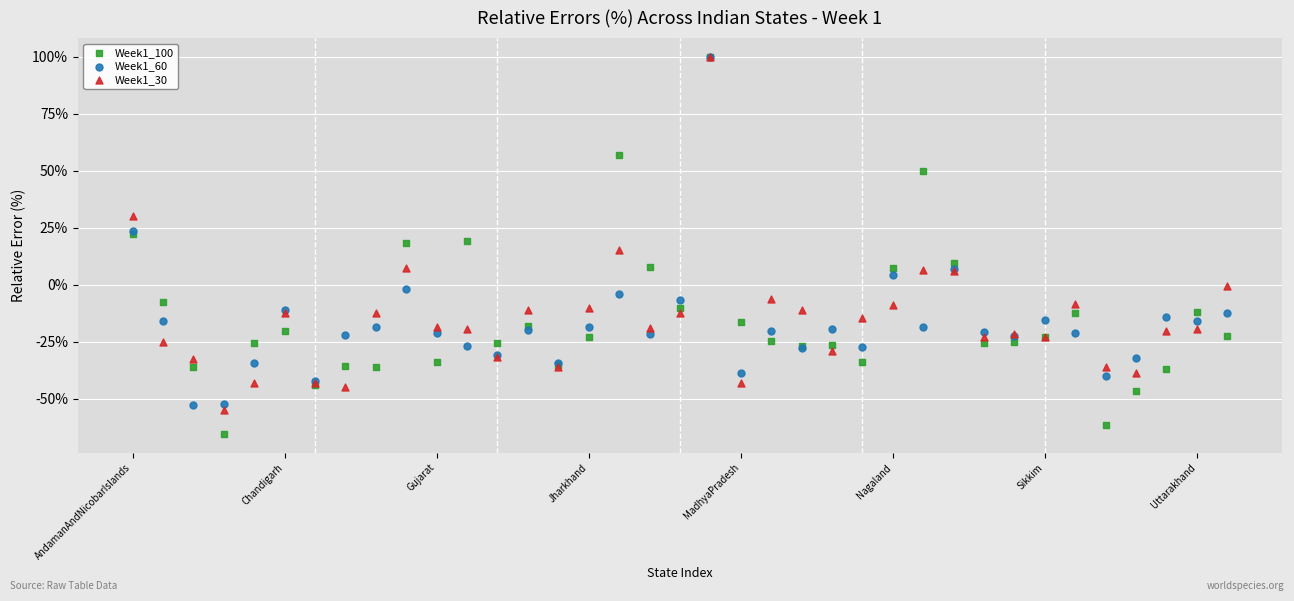

Which series contains the lowest Y value?

Week1_100